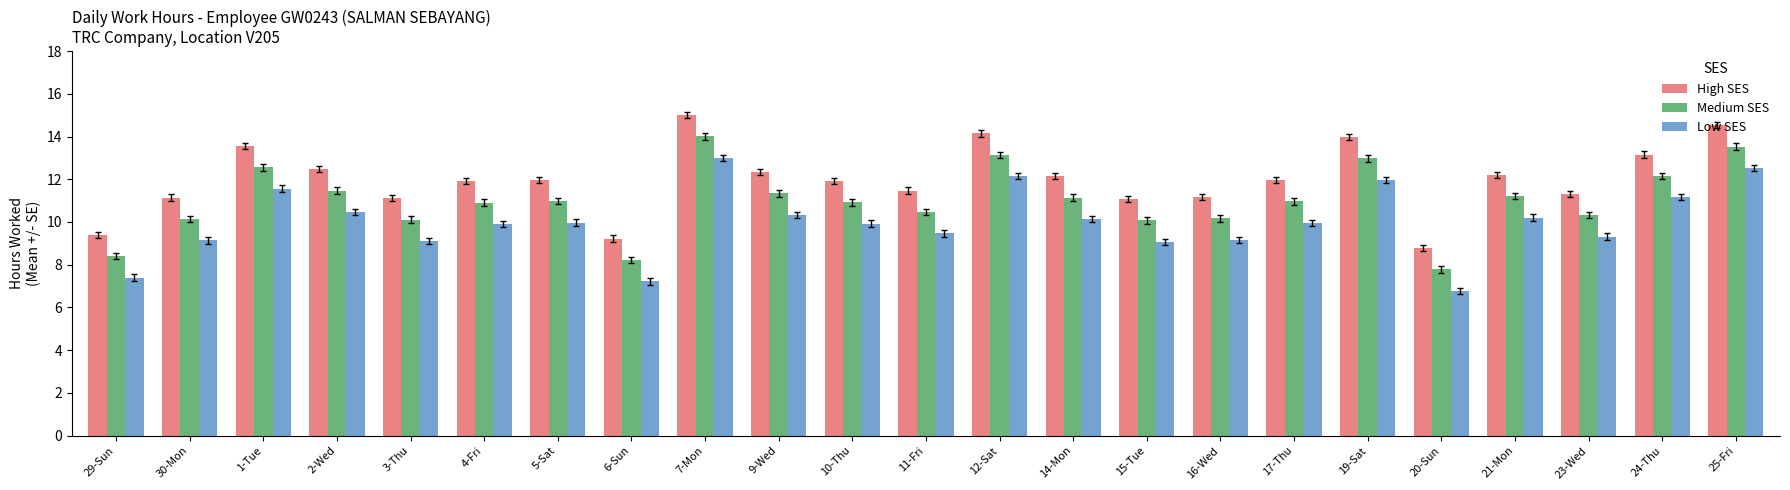

What is the average value of the Medium SES series?

11.0